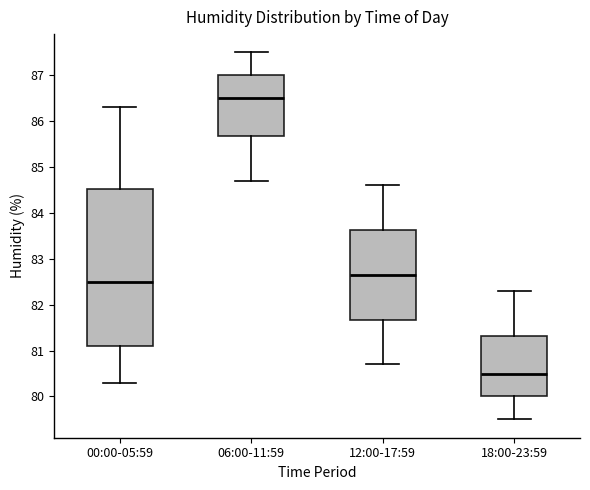

Reading left to right, transcribe this box plot: for each box, give where its median line is, the range the box spans, and where its two whiskers end, as read against the y-axis. The values are not printed on the chart, so give them approximately, as read against the axis.

00:00-05:59: median 82.5, box 81.1 to 84.5, whiskers 80.3 to 86.3
06:00-11:59: median 86.5, box 85.7 to 87.0, whiskers 84.7 to 87.5
12:00-17:59: median 82.7, box 81.7 to 83.6, whiskers 80.7 to 84.6
18:00-23:59: median 80.5, box 80.0 to 81.3, whiskers 79.5 to 82.3